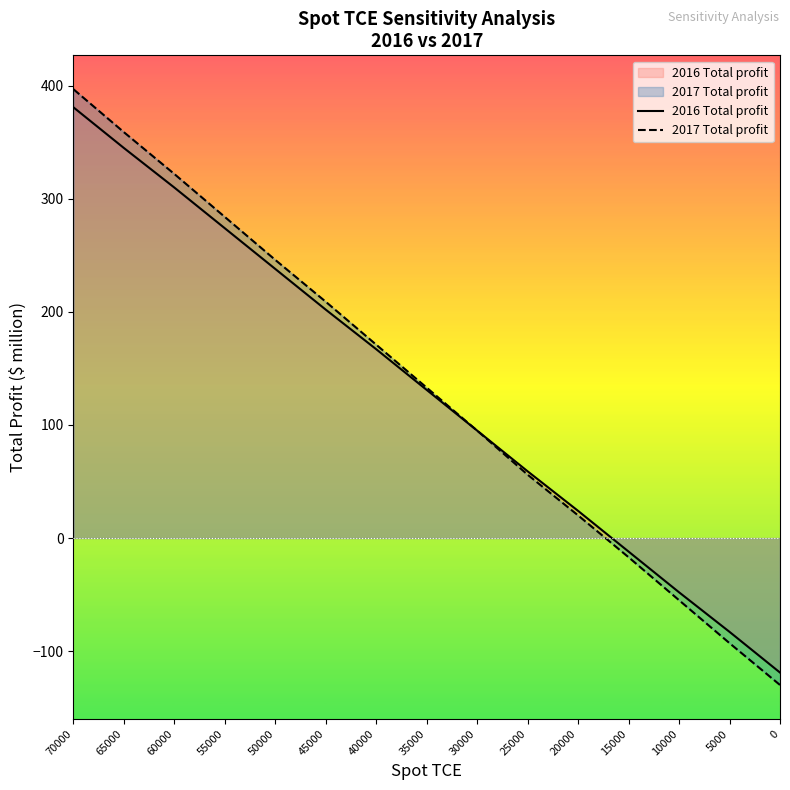

How many lines are shown in the chart?

2